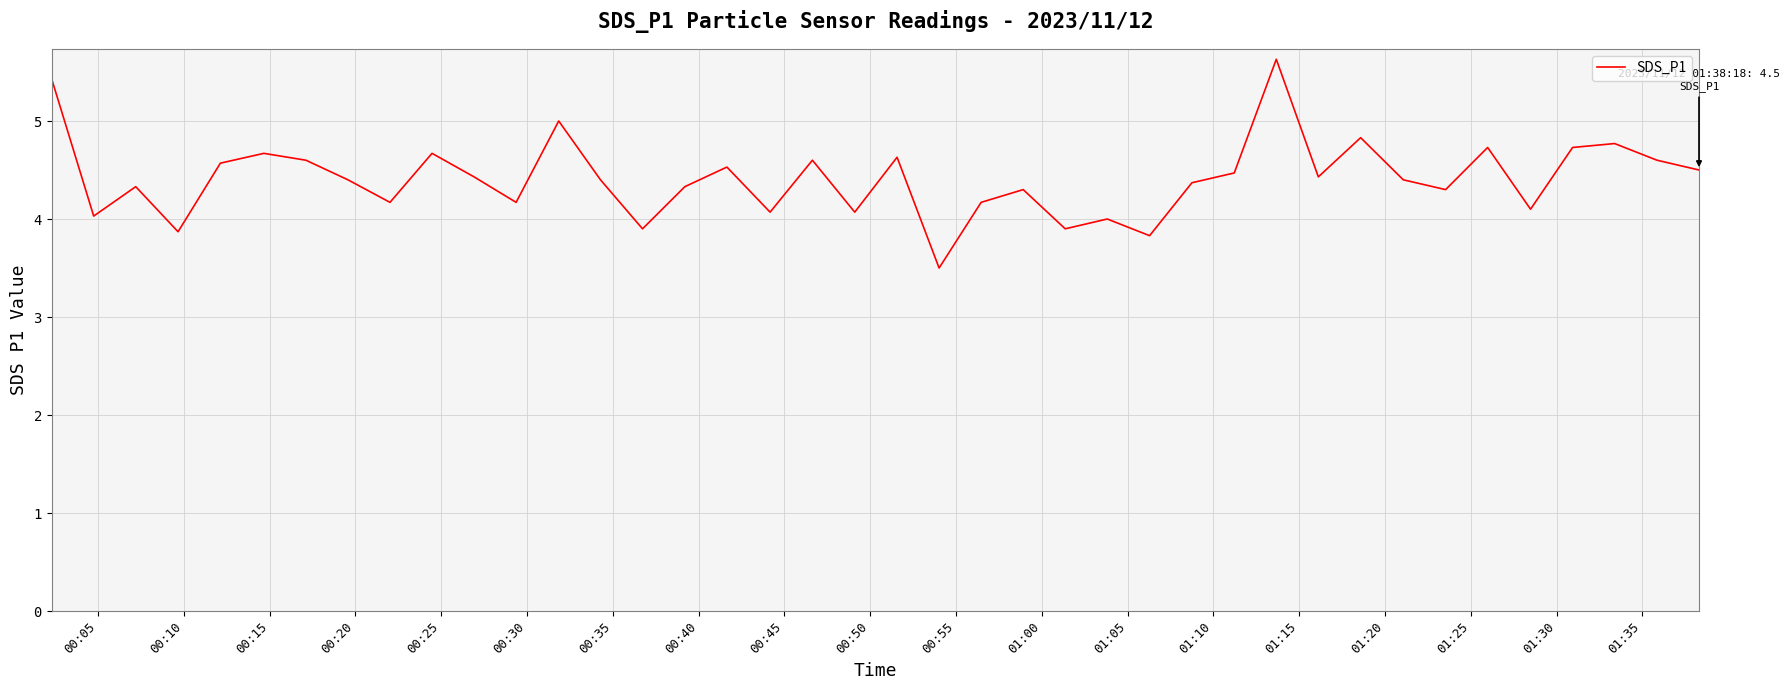

What is the minimum value shown in the chart?

3.5